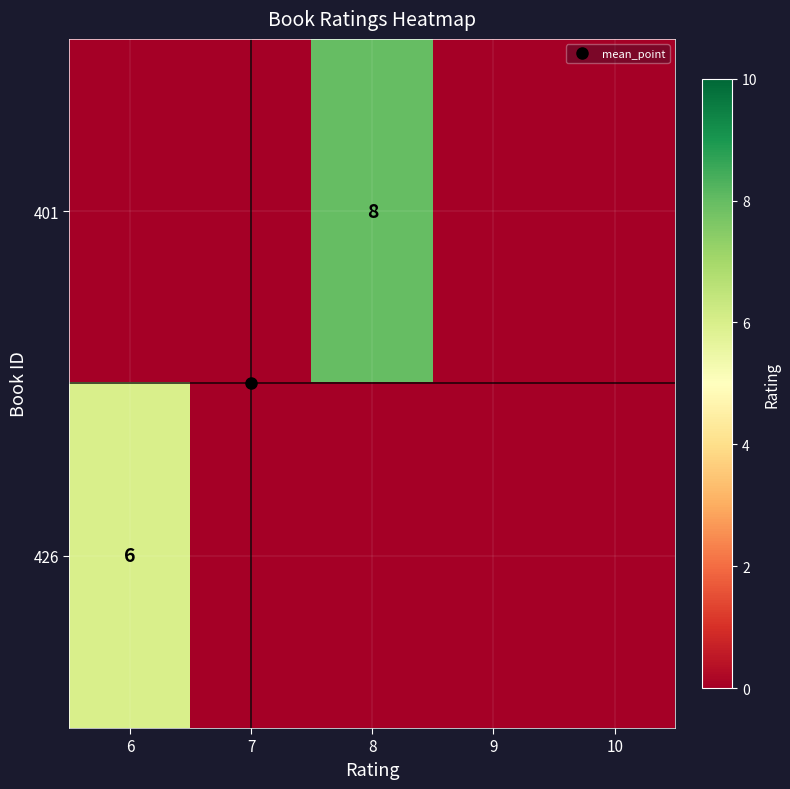

The value of 401 at 10 is 3. True or false?

False